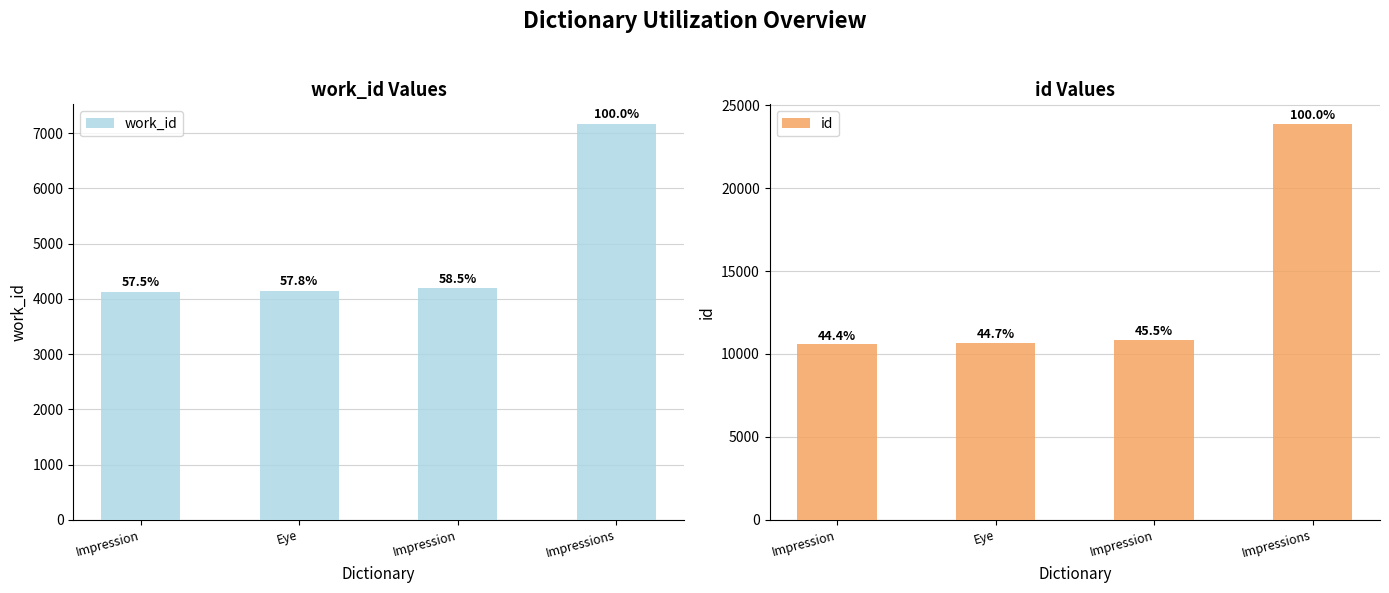

Which series has the largest range (max minus min)?

id